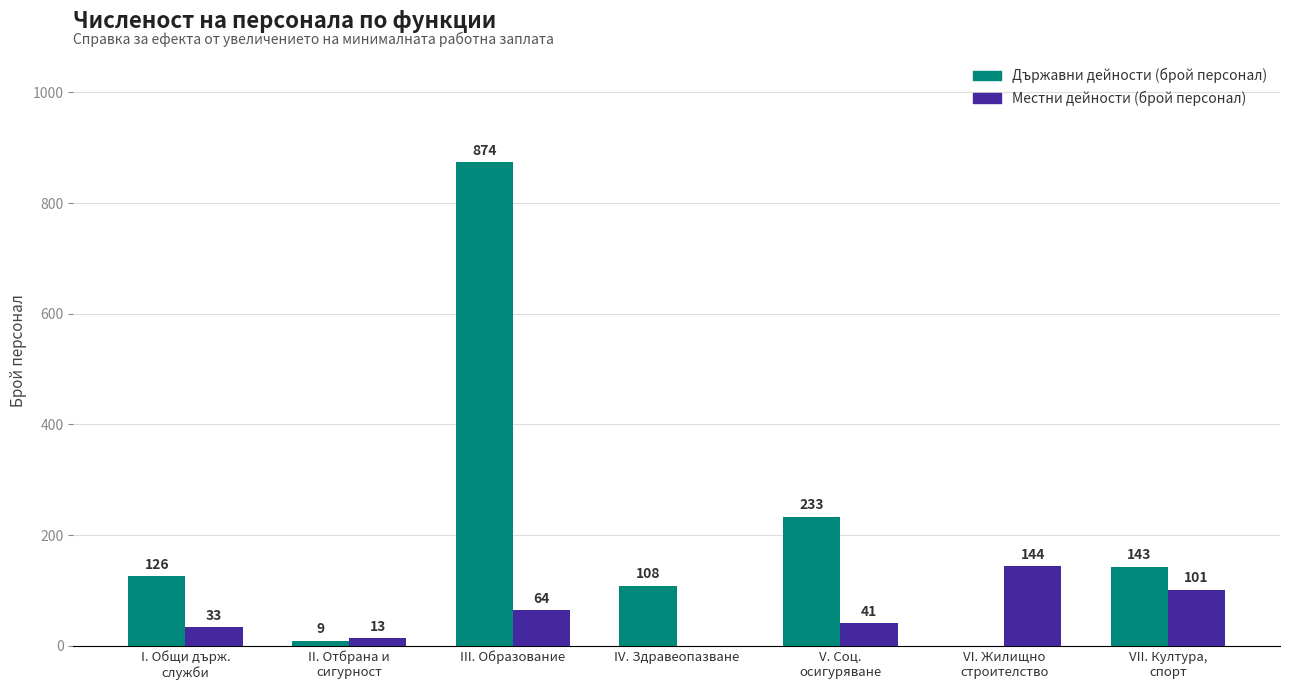

Reading left to right, what are all the values shown in this chart?

Държавни дейности (брой персонал): I. Общи държ.
служби=126	II. Отбрана и
сигурност=9	III. Образование=874	IV. Здравеопазване=108	V. Соц.
осигуряване=233	VI. Жилищно
строителство=0	VII. Култура,
спорт=143
Местни дейности (брой персонал): I. Общи държ.
служби=33	II. Отбрана и
сигурност=13	III. Образование=64	IV. Здравеопазване=0	V. Соц.
осигуряване=41	VI. Жилищно
строителство=144	VII. Култура,
спорт=101